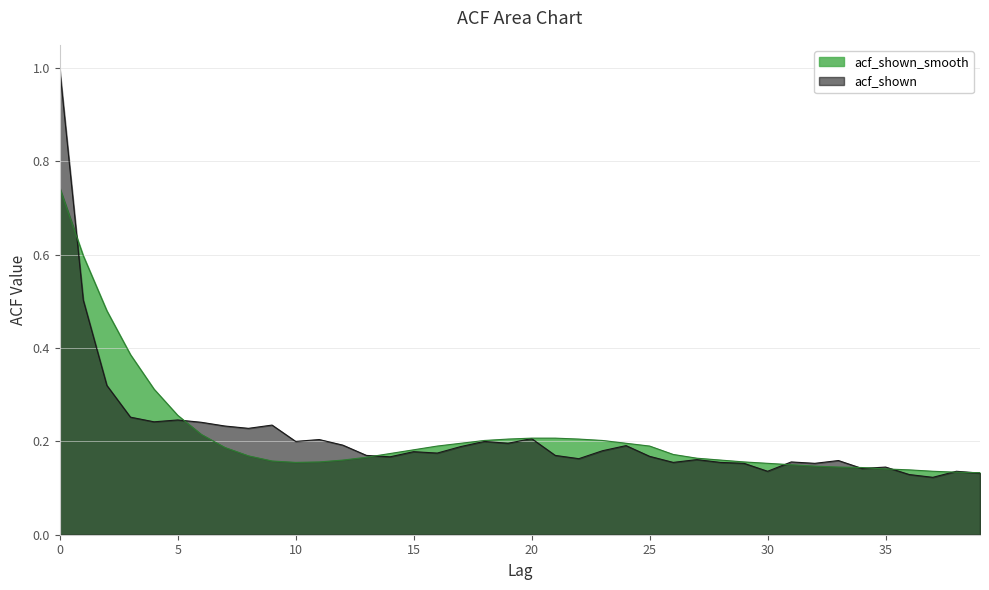

Count the acf_shown values in the range 0 to 1.

40